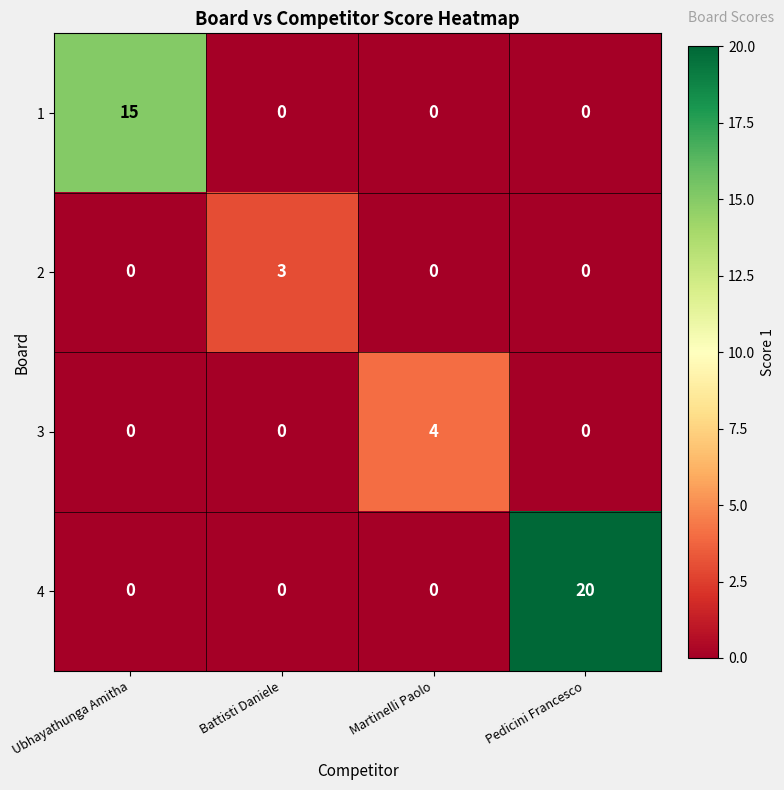

The 4 series shows -13 at Ubhayathunga Amitha. True or false?

False